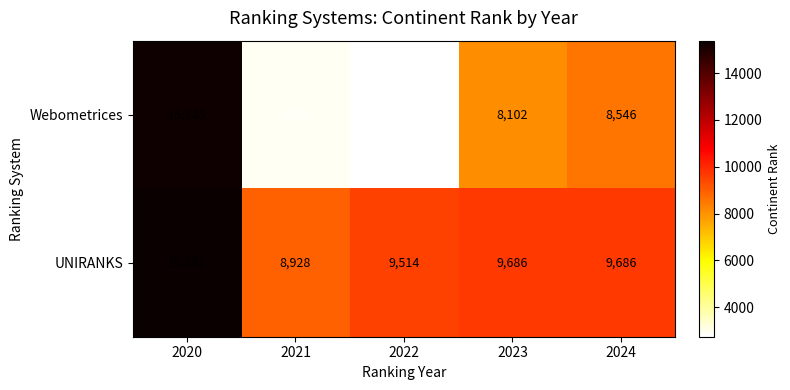

Where does the UNIRANKS series first go above 9686?

2020